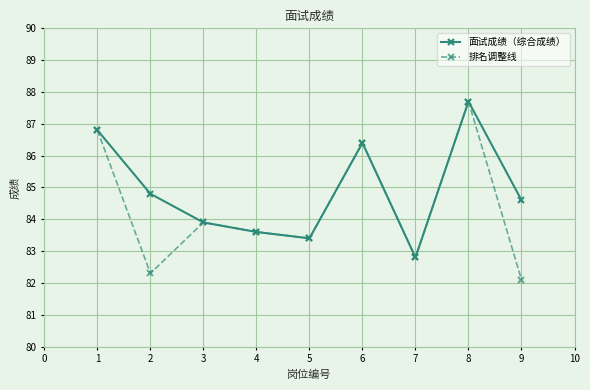

What are all the series names shown in the legend?

面试成绩（综合成绩）, 排名调整线